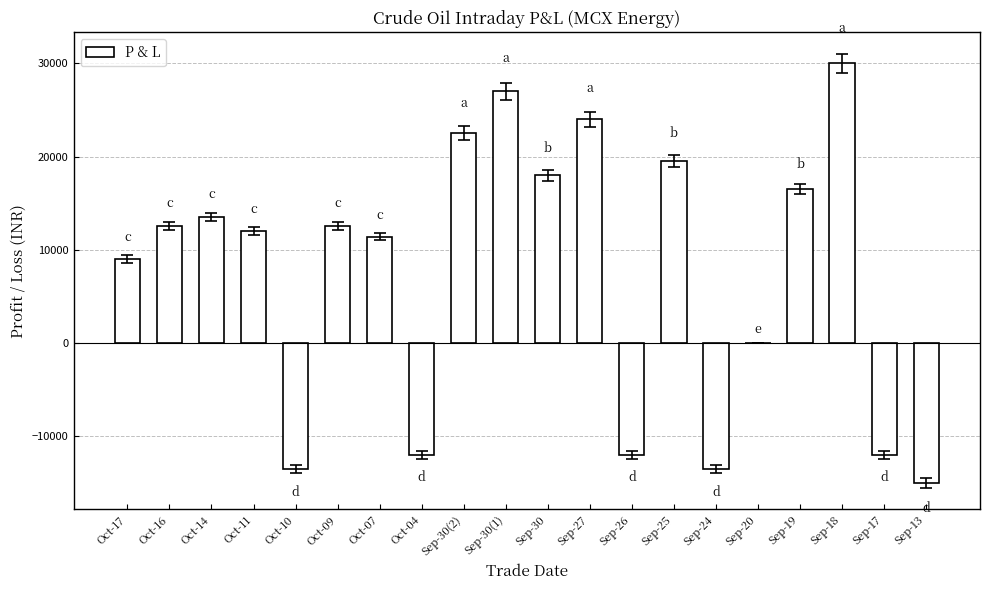

What is the maximum value shown in the chart?

30000